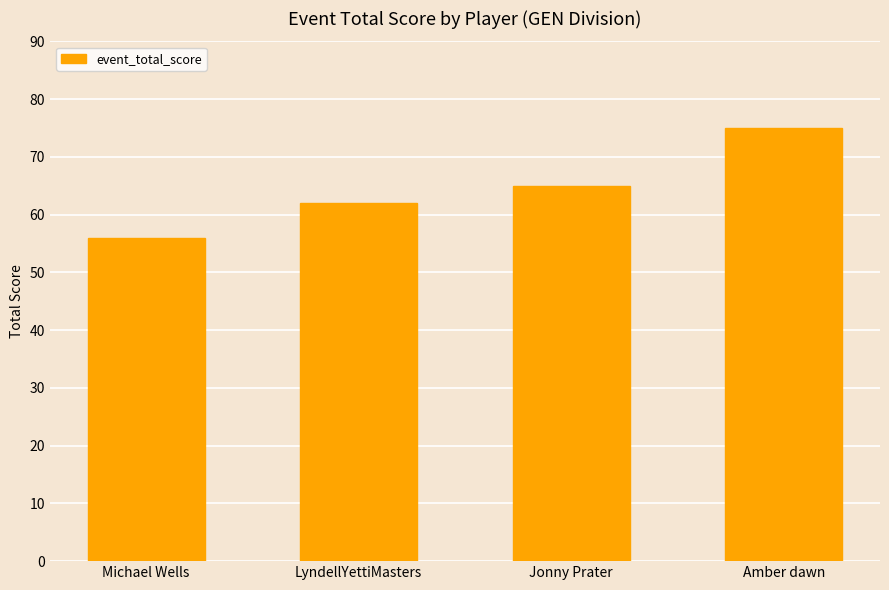

Between Jonny Prater and LyndellYettiMasters, which is larger?

Jonny Prater